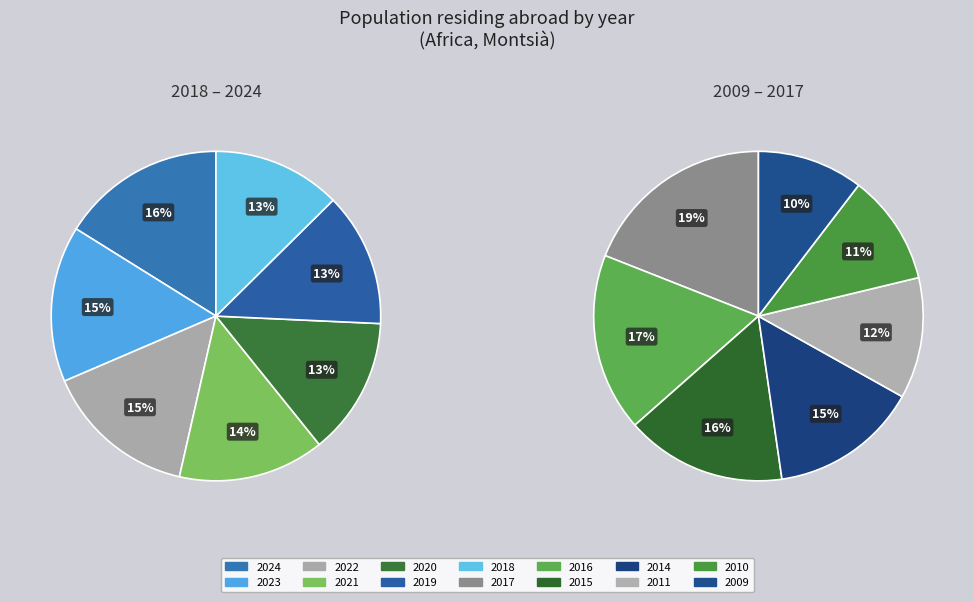

What is the largest slice in the pie chart?

2024